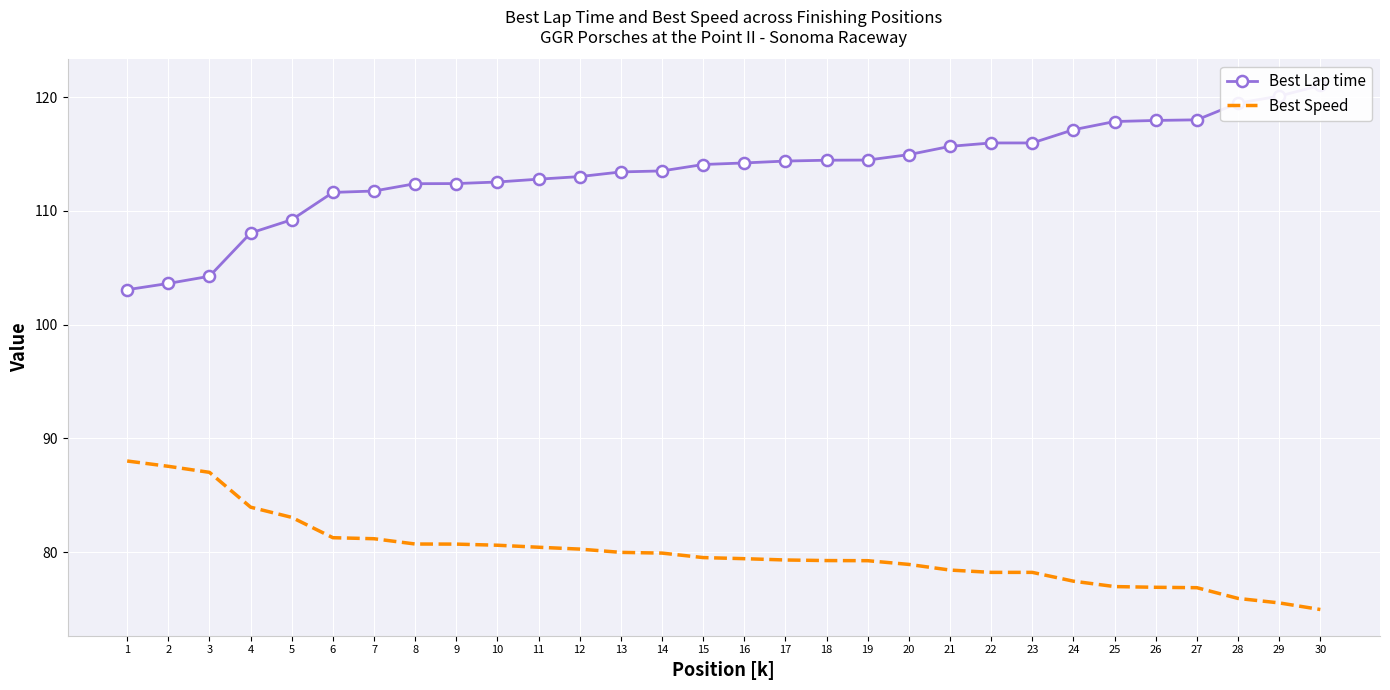

What is the value of the Best Speed point at the 6th from the left?

81.3